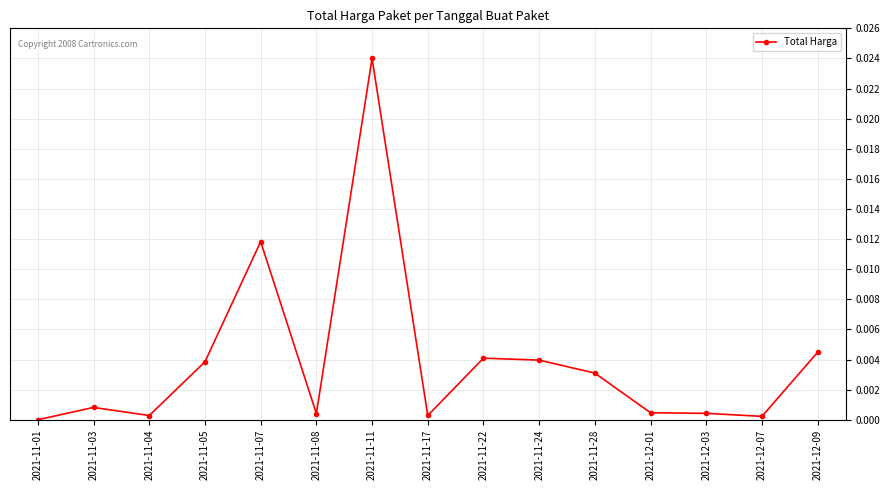

What is the label of the 6th point from the left?

2021-11-08